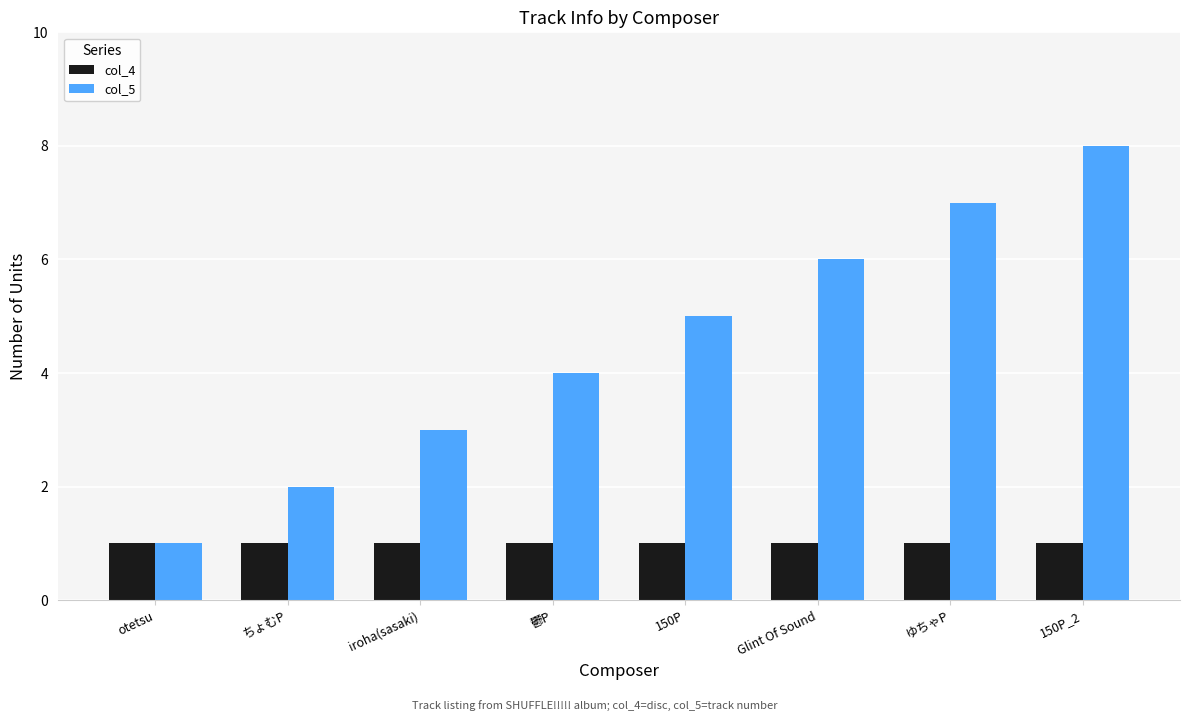

What is the label of the 5th bar from the left?

150P